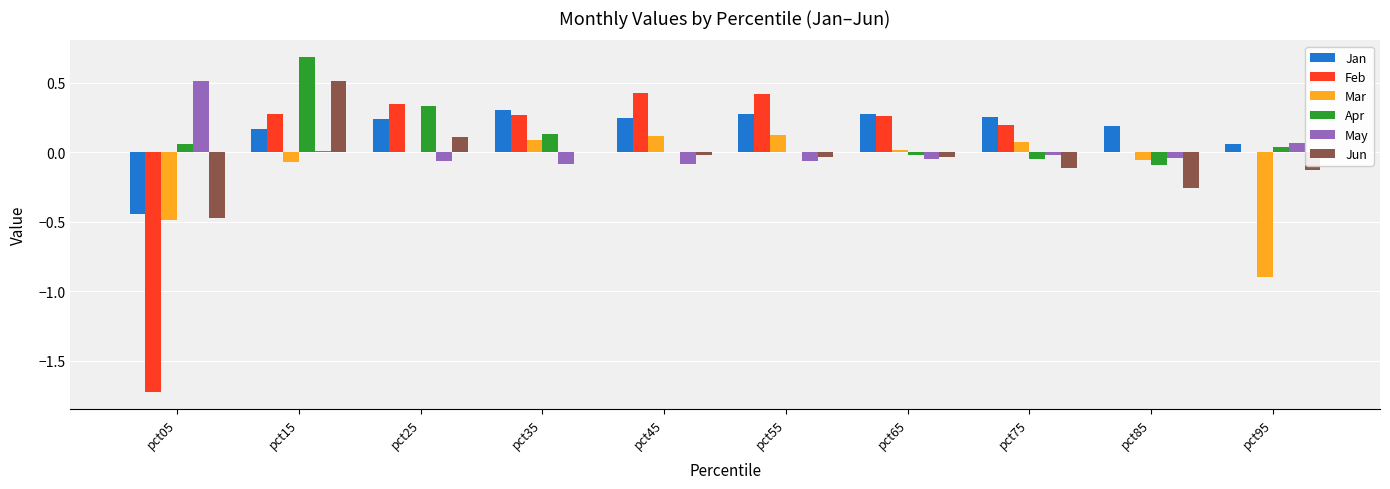

Which label corresponds to the largest value in the chart?

pct15